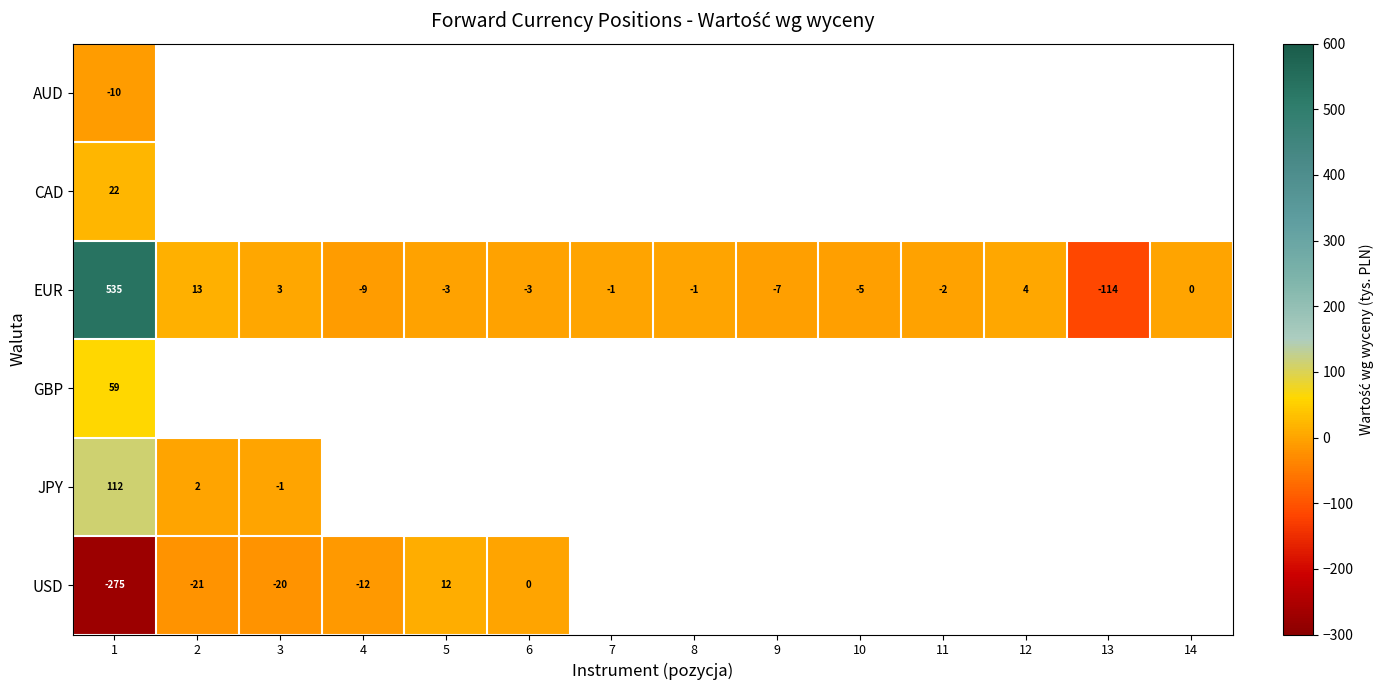

What is the difference between the highest and lowest values at 1?

810